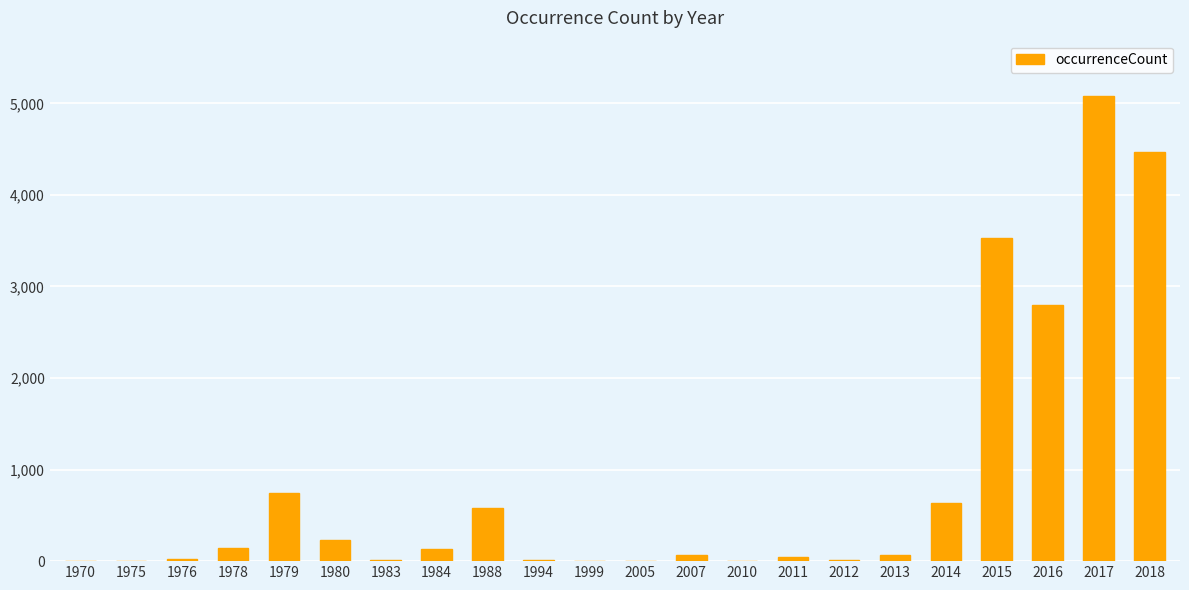

What is the sum of all values?

18586